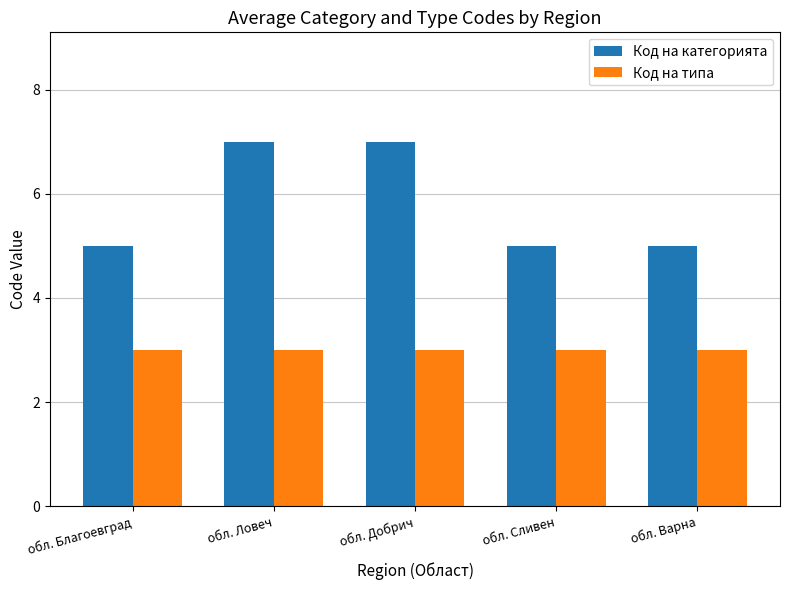

True or false: Код на категорията has a value of 2 at обл. Добрич.

False